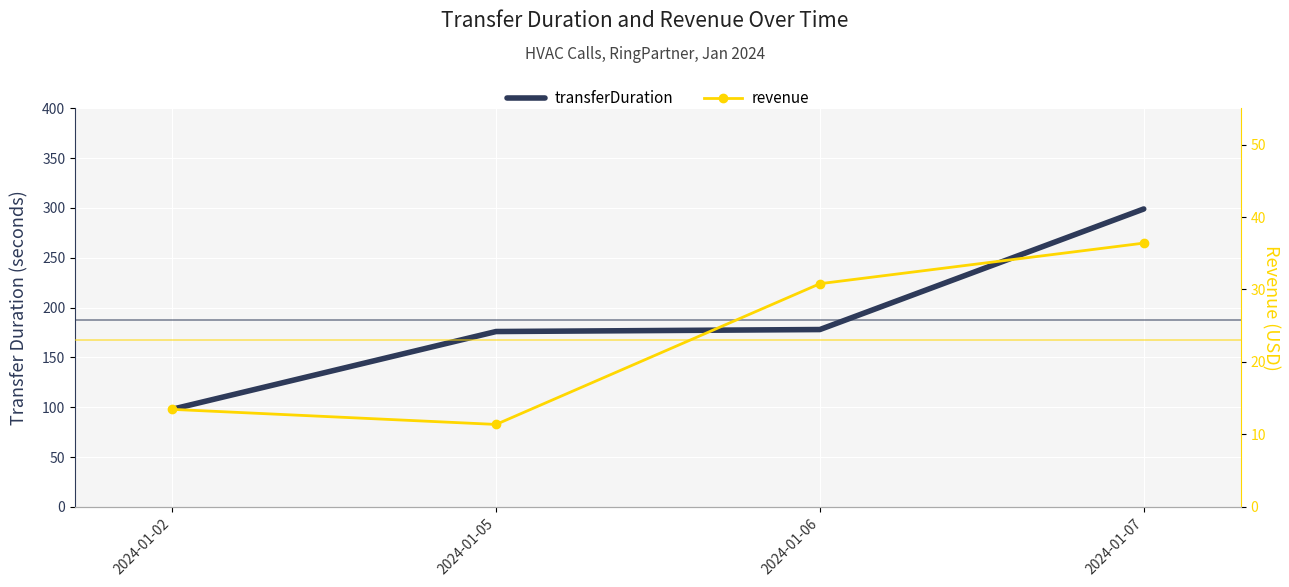

What is the sum of the transferDuration values at 2024-01-06 and 2024-01-05?

354.0